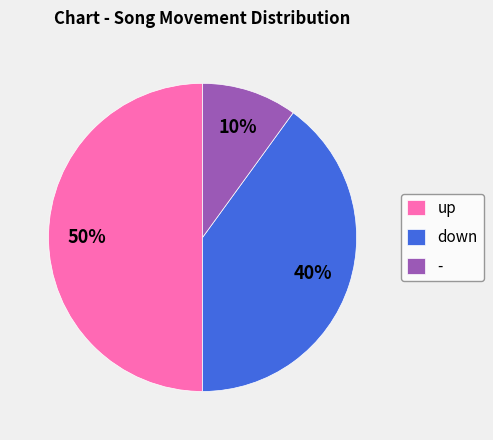

To the nearest percent, what portion does down represent?

40%